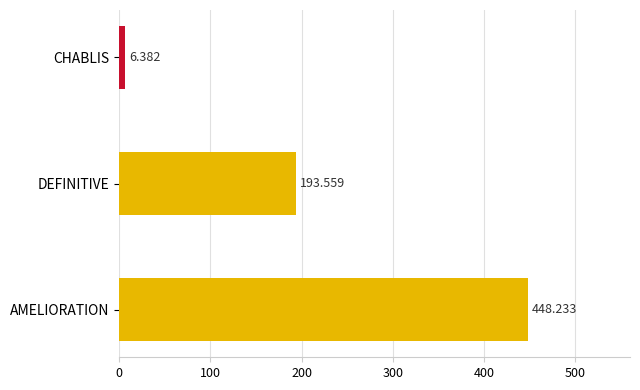

Between AMELIORATION and DEFINITIVE, which is larger?

AMELIORATION